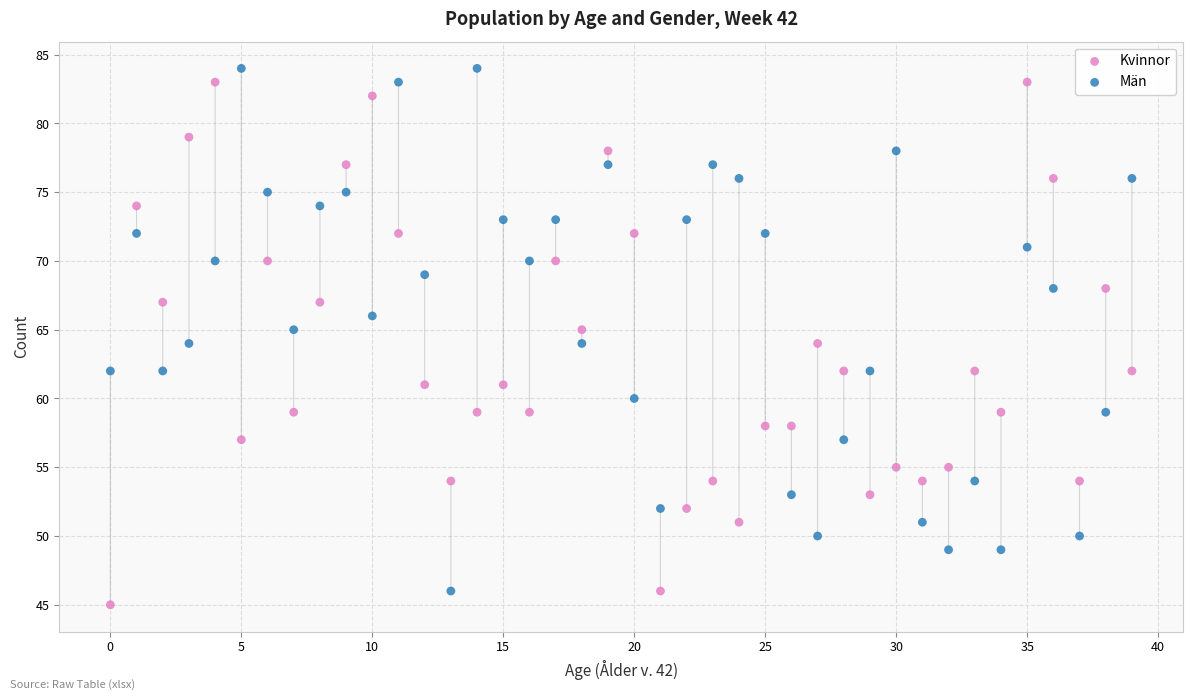

How many points are shown in the scatter plot?

80